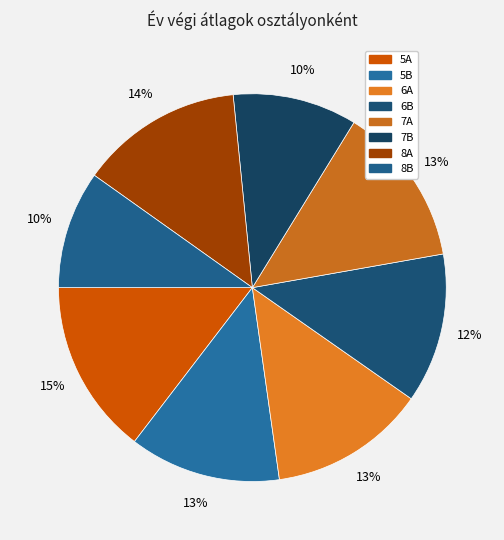

Which category has the biggest portion of the pie?

5A